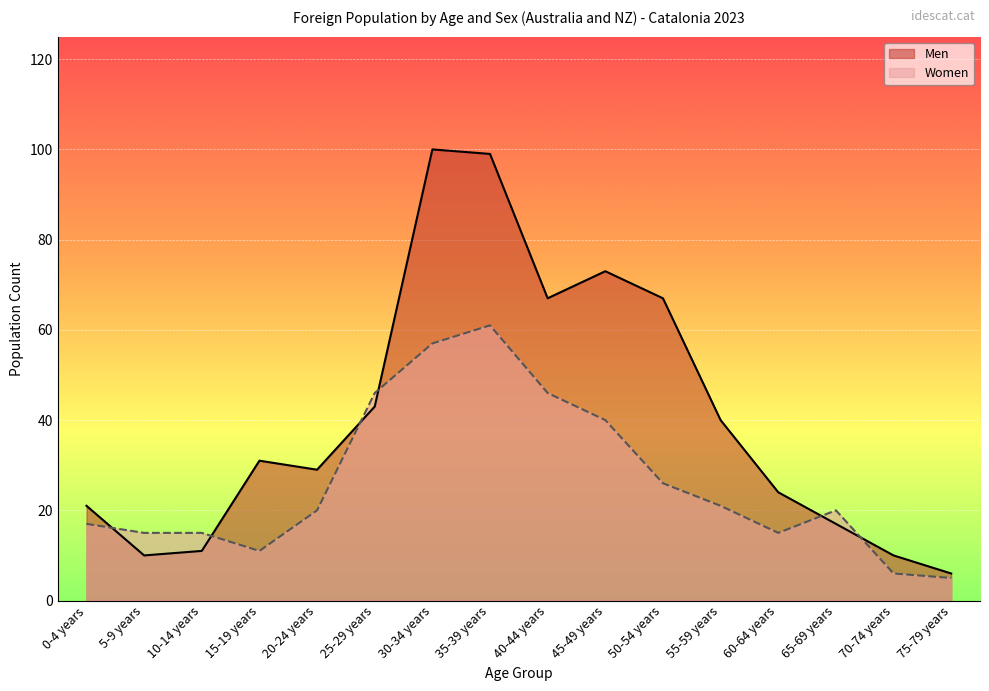

Which series has the widest spread of values?

Men